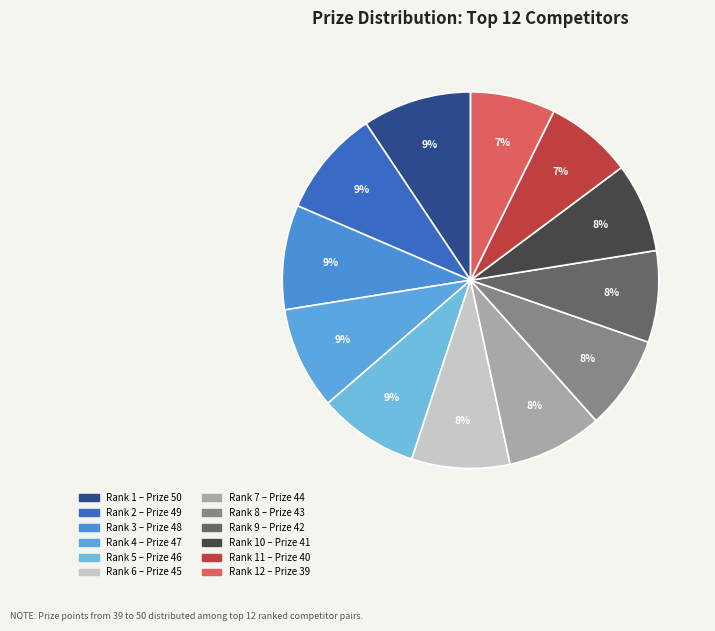

How many segments does this pie chart have?

12